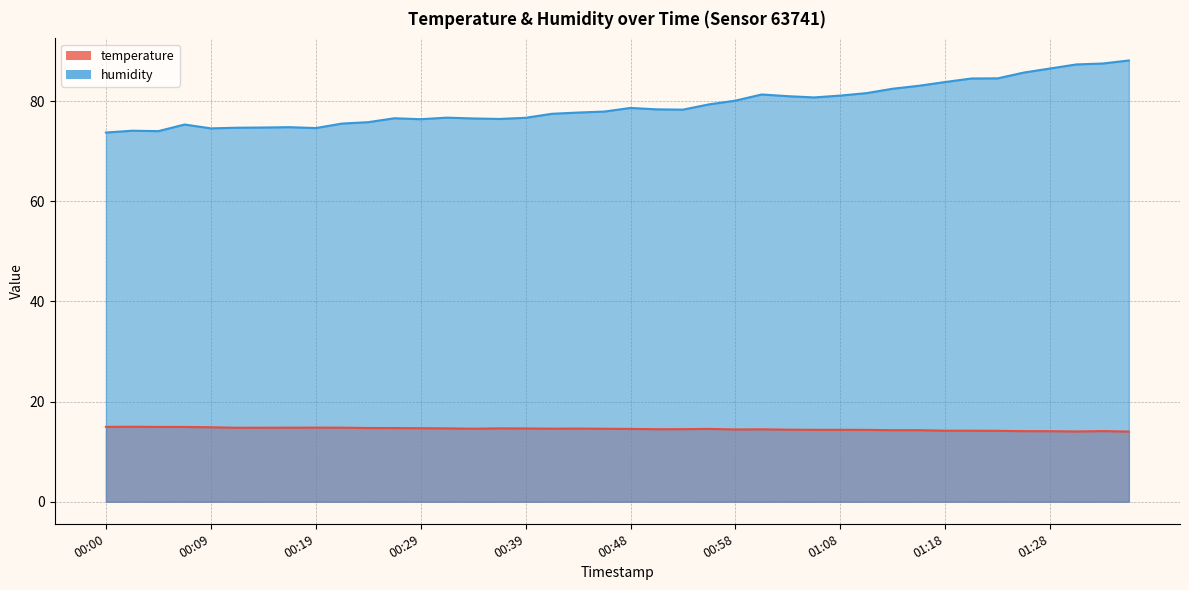

True or false: humidity and temperature intersect in this chart.

False